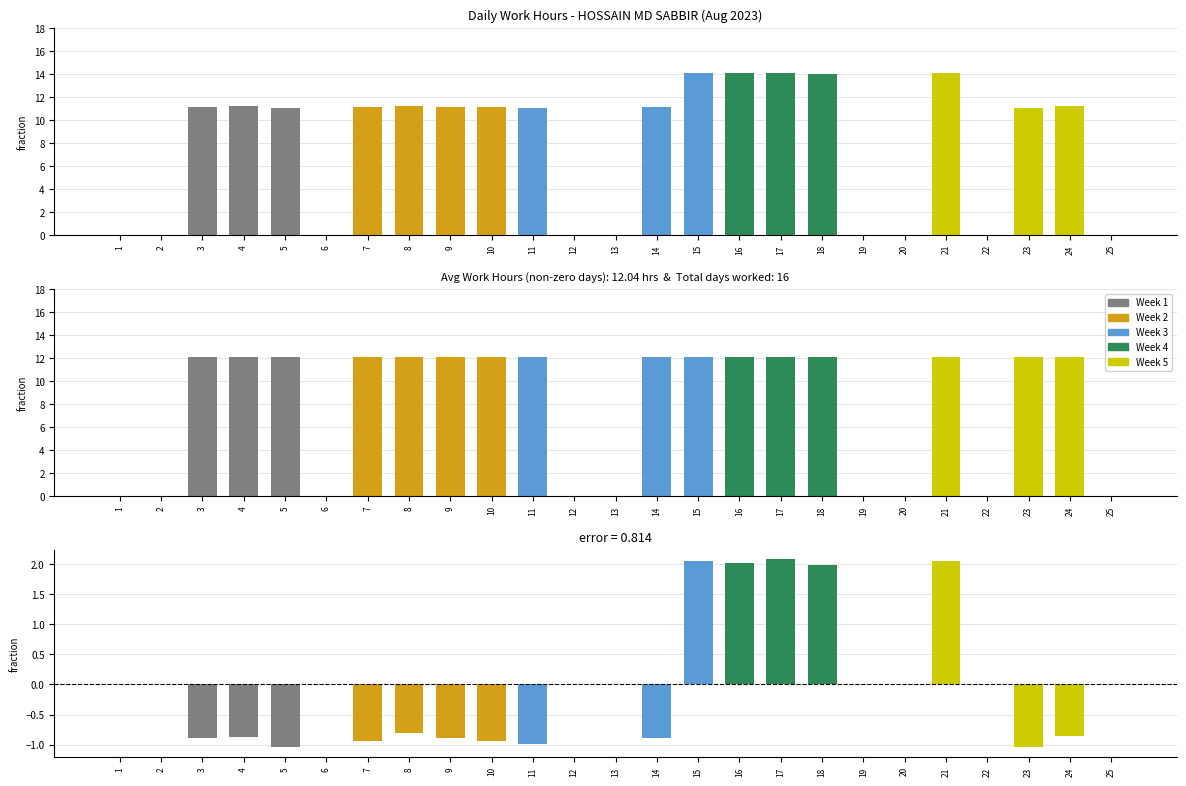

The value at 9 is 5.0. True or false?

False